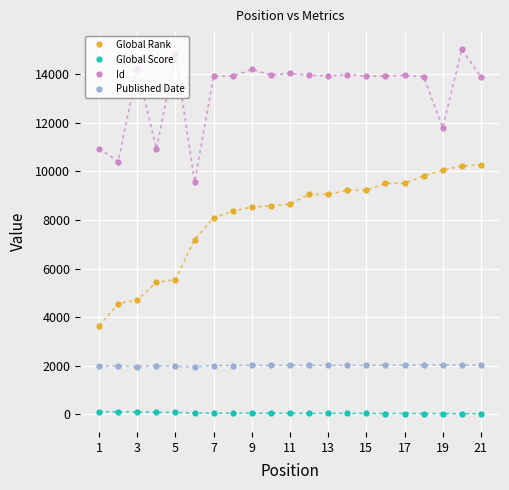

Which series has the widest spread of values?

Global Rank